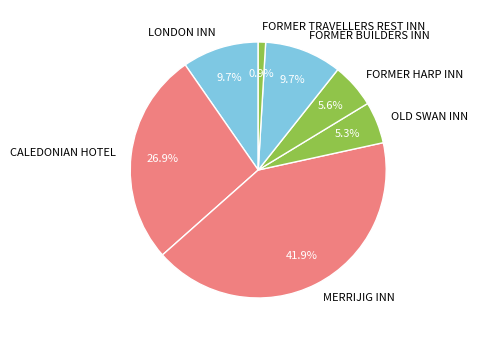

Which slice is the smallest?

FORMER TRAVELLERS REST INN